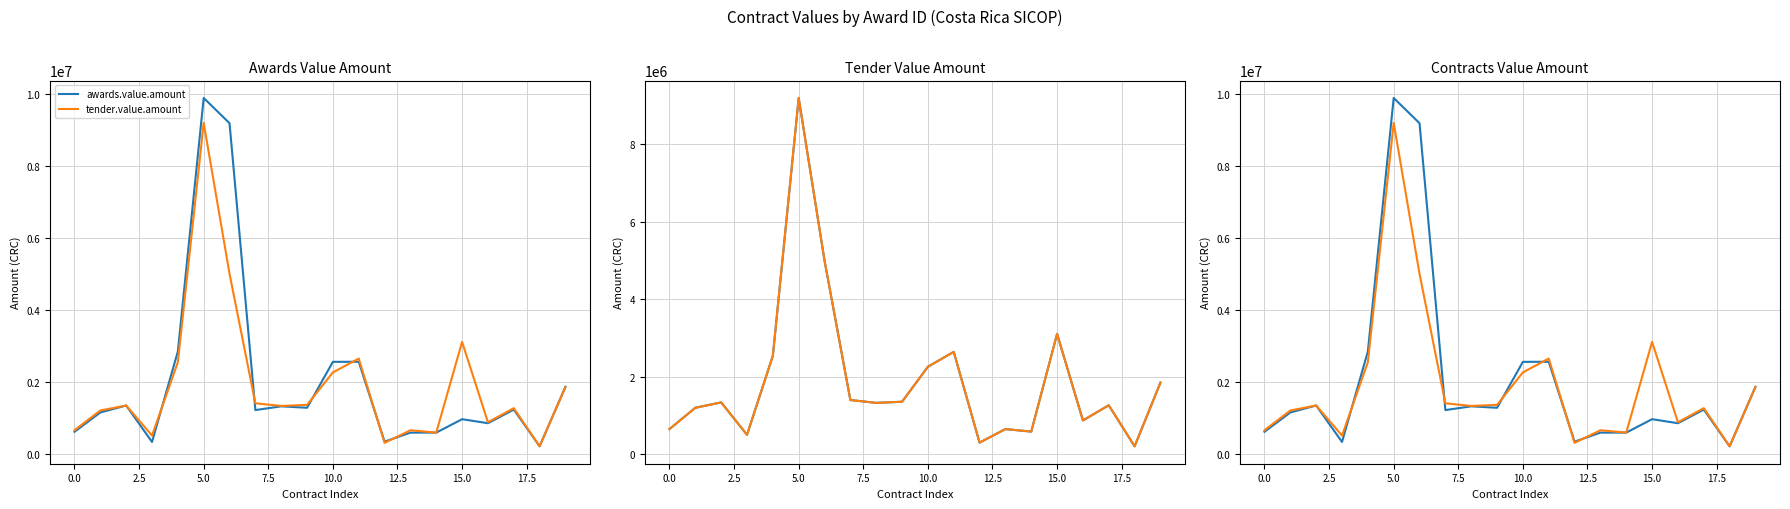

Is it true that tender.value.amount equals 1081869.5 at 13?

False